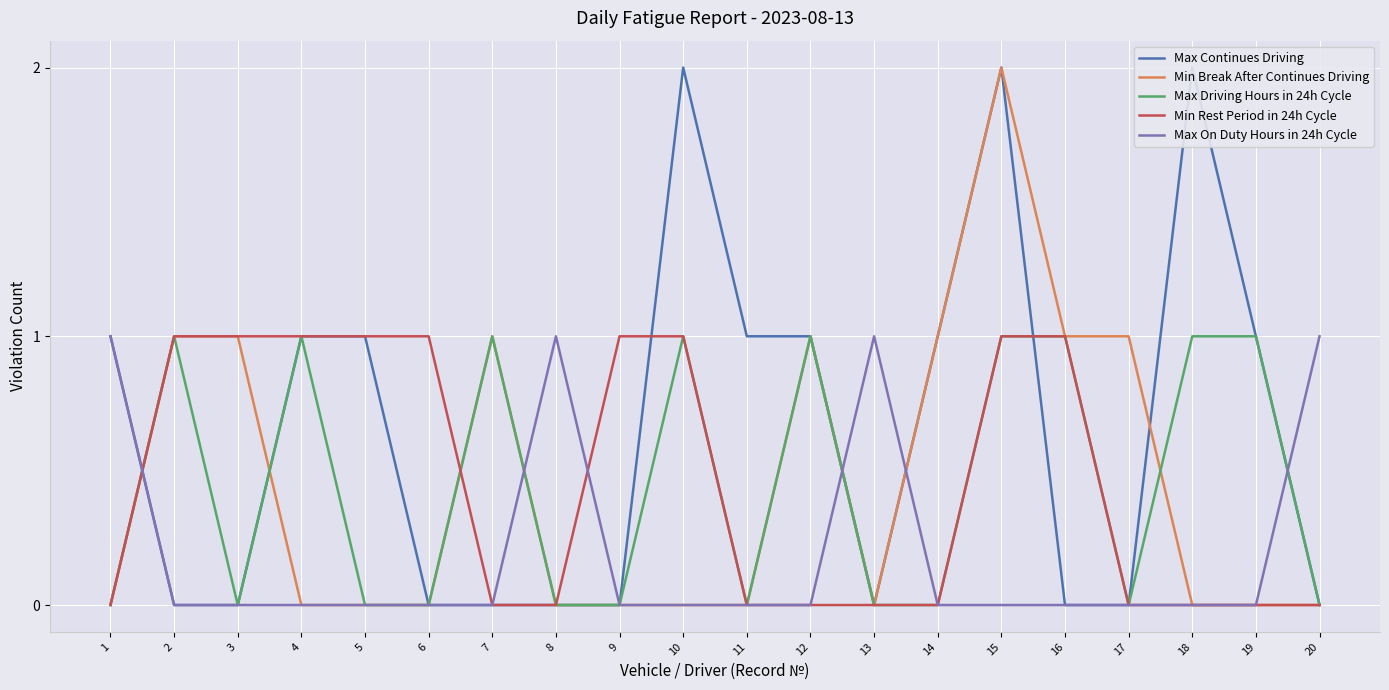

How many Max Driving Hours in 24h Cycle values are between 0 and 1?

20